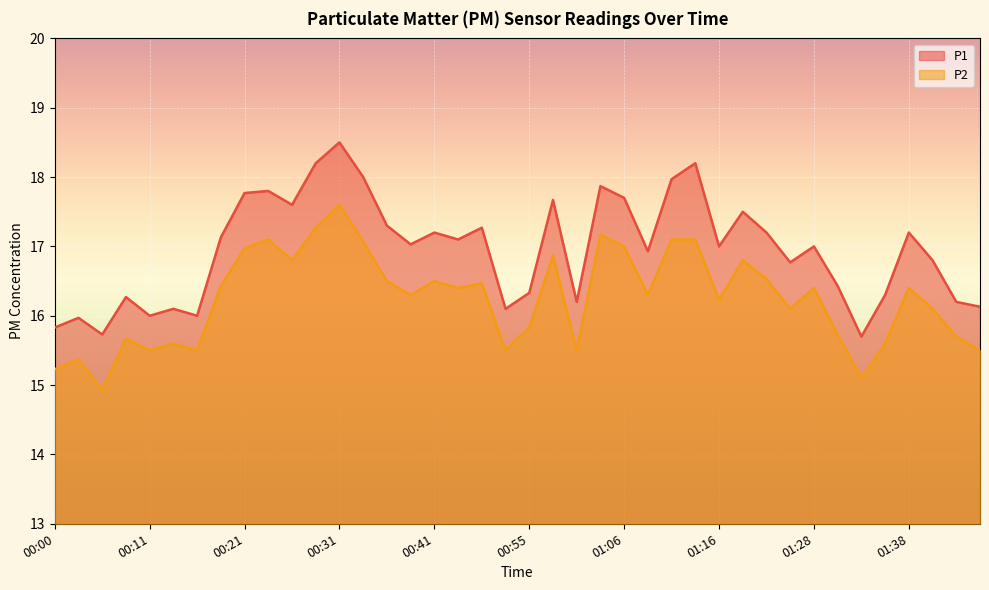

True or false: P2 and P1 intersect in this chart.

False